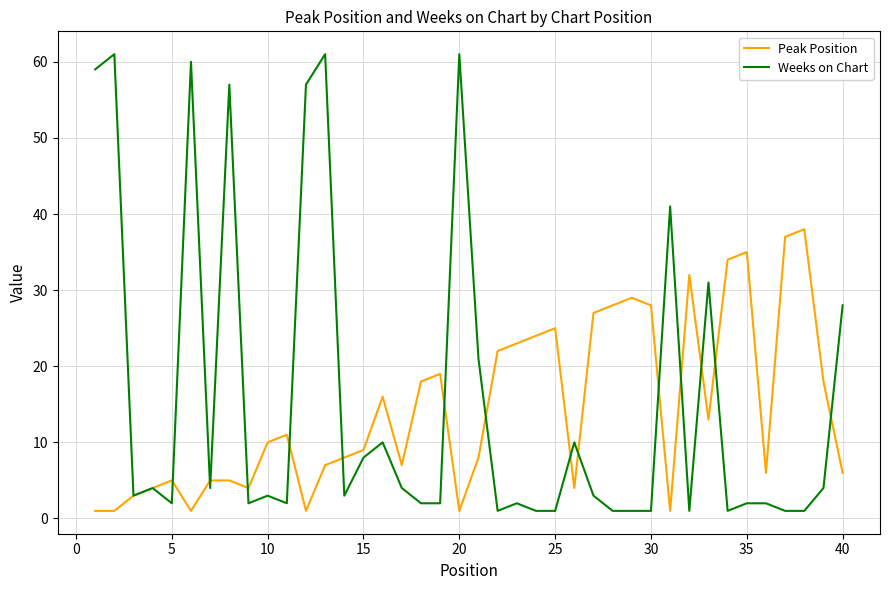

True or false: Weeks on Chart and Peak Position cross at least once.

True